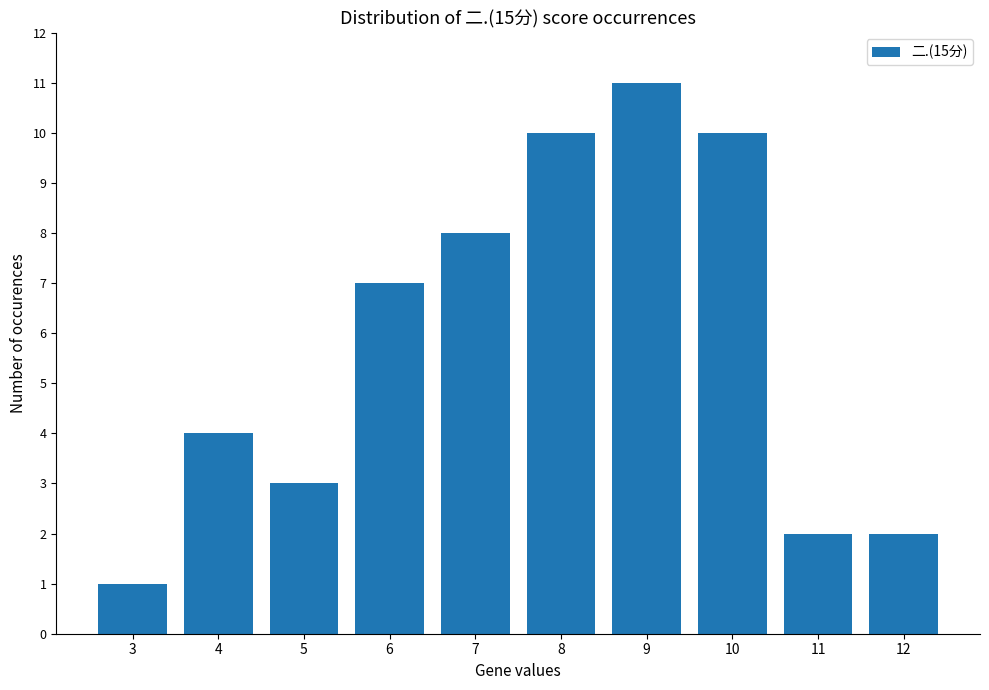

Which category has the highest value across all series?

9